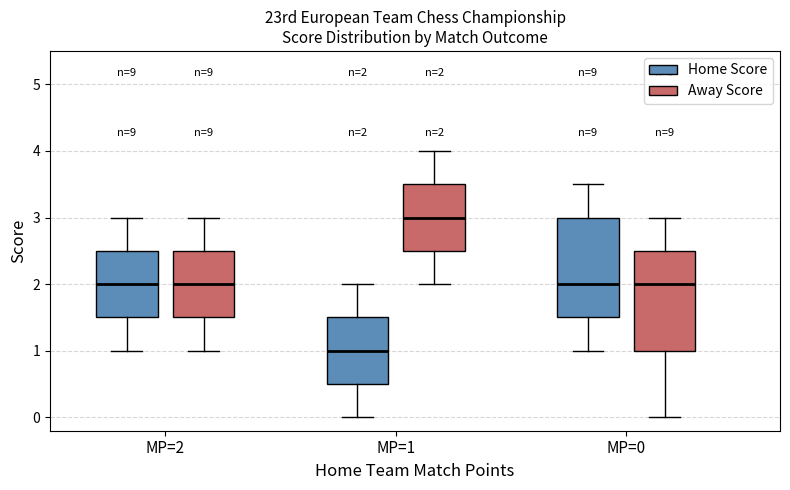

Which box has the highest median line?

MP=1 (Away Score)